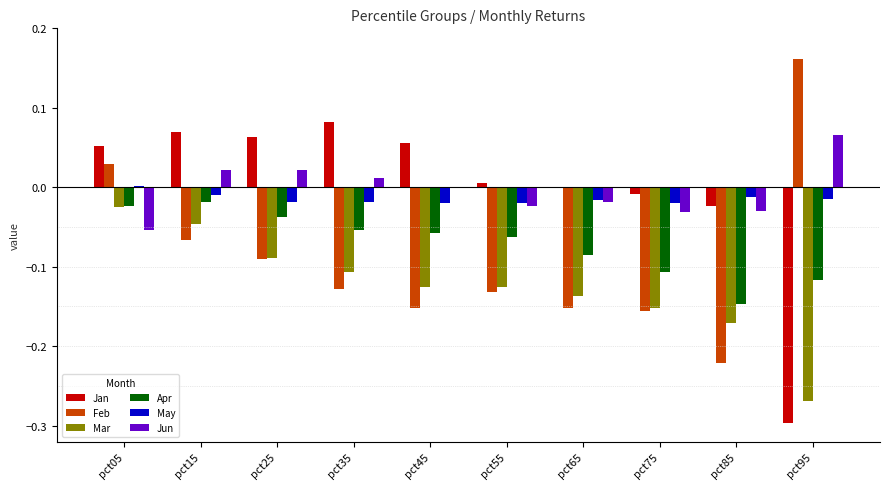

What is the sum of all Mar values?

-1.2